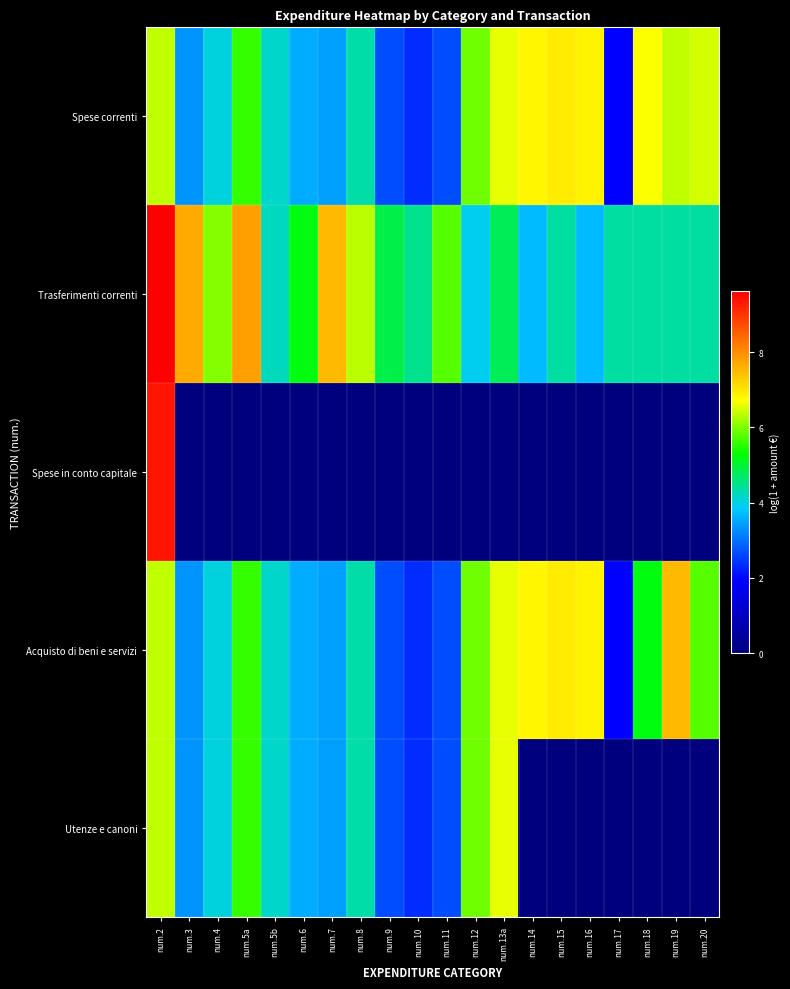

Which category has the lowest value across all series?

num.3